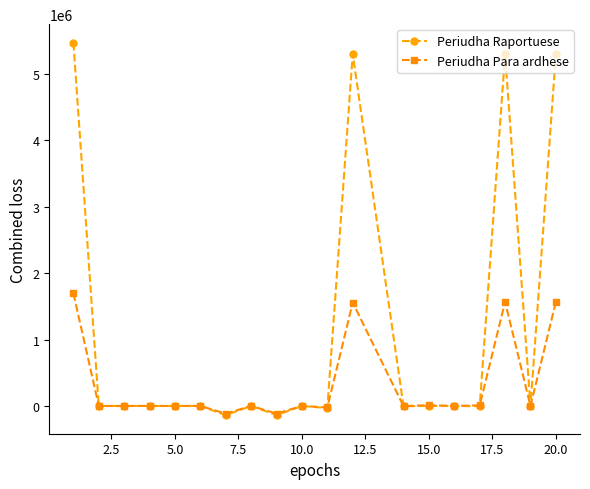

True or false: Periudha Raportuese has more than 2 points higher than both neighbors.

True